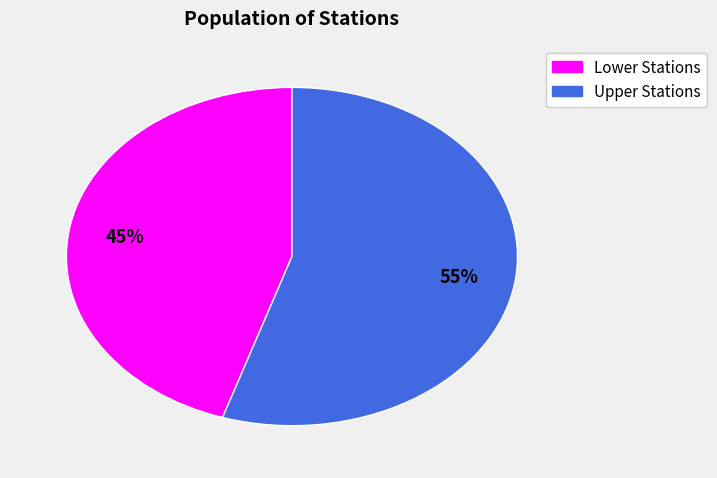

How many segments does this pie chart have?

2